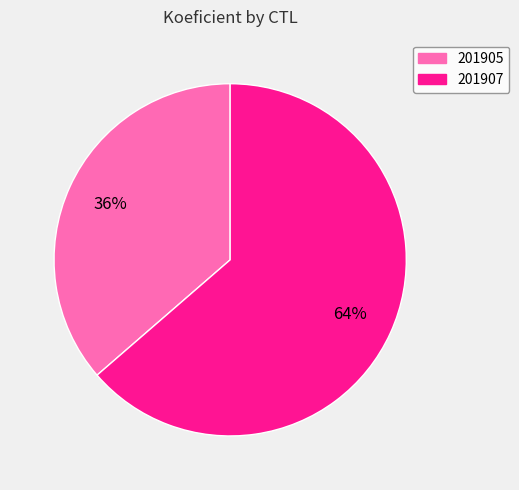

Rank the categories by value from highest to lowest.

201907, 201905